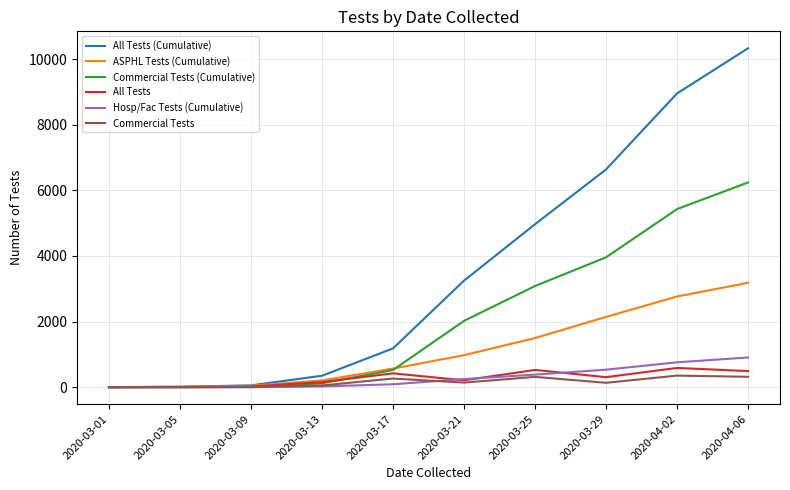

Between 2020-03-09 and 2020-03-25, which series saw the biggest shift?

All Tests (Cumulative)